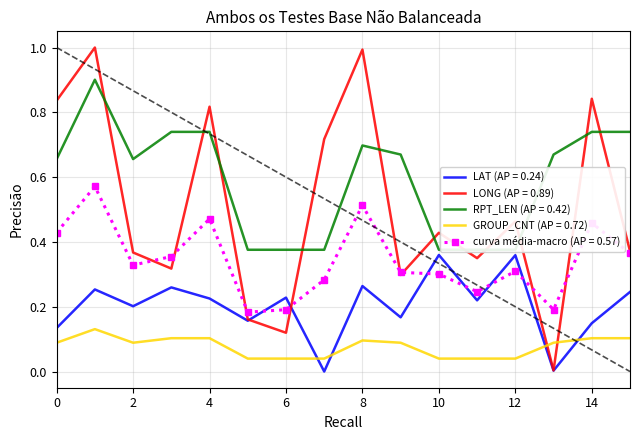

Where is the first local maximum for LAT?

1